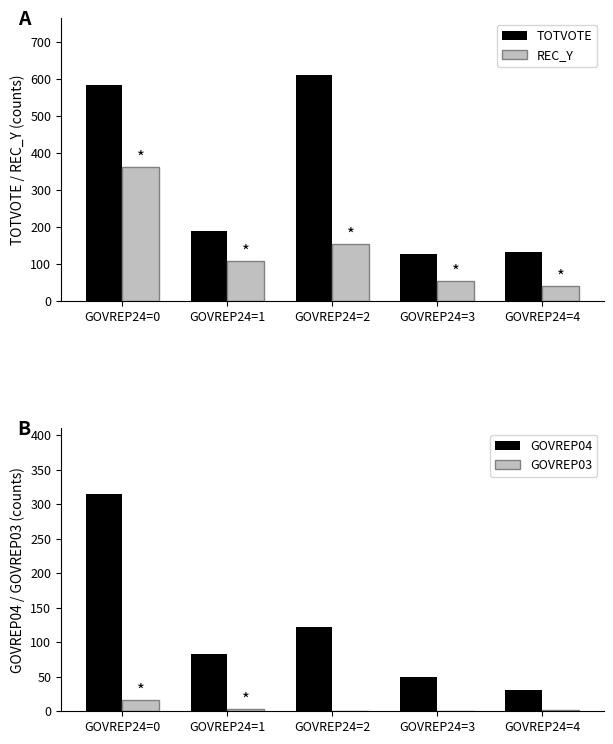

Are the bars horizontal?

No